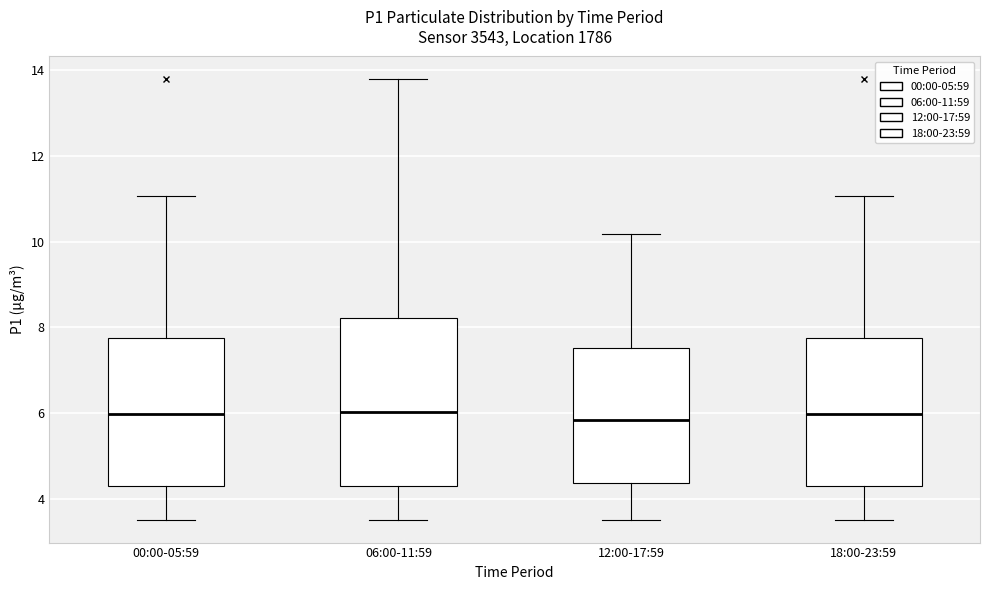

Reading left to right, transcribe this box plot: for each box, give where its median line is, the range the box spans, and where its two whiskers end, as read against the y-axis. The values are not printed on the chart, so give them approximately, as read against the axis.

00:00-05:59: median 6.0, box 4.4 to 7.8, whiskers 3.6 to 11.0
06:00-11:59: median 6.0, box 4.4 to 8.2, whiskers 3.6 to 13.8
12:00-17:59: median 5.8, box 4.4 to 7.6, whiskers 3.6 to 10.2
18:00-23:59: median 6.0, box 4.4 to 7.8, whiskers 3.6 to 11.0